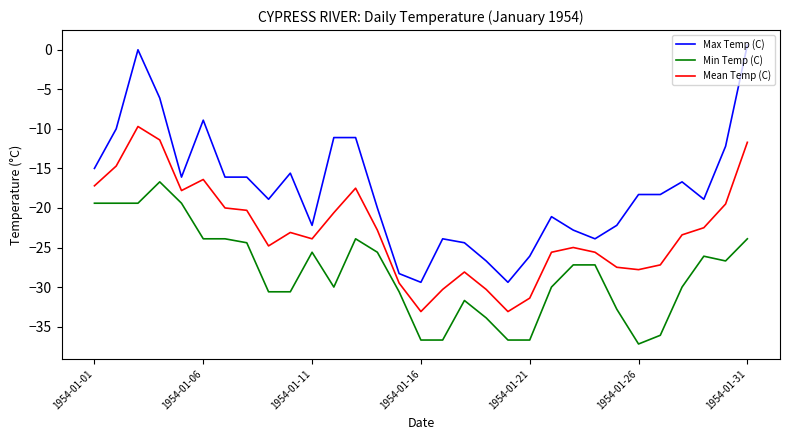

Which series has the largest total across all categories?

Max Temp (C)